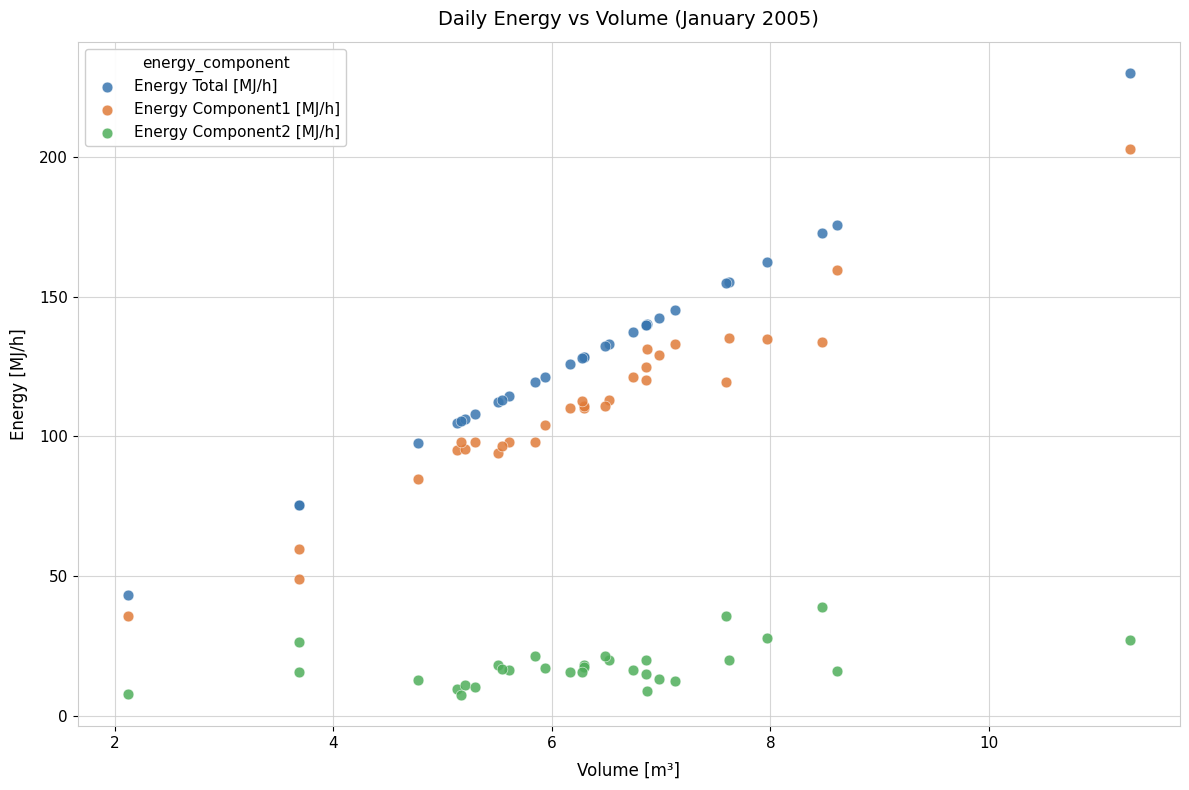

Which series contains the lowest Y value?

Energy Component2 [MJ/h]